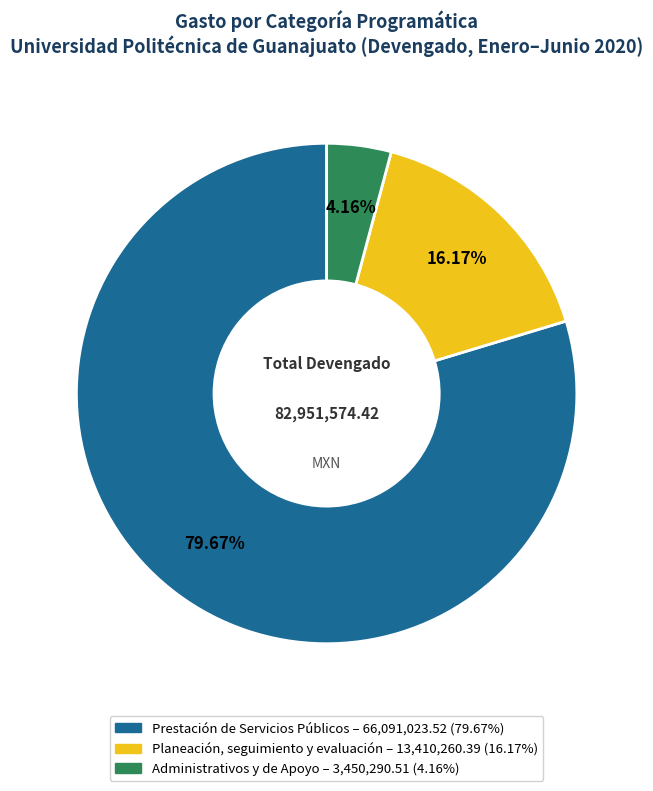

Does any single category account for the majority?

Yes